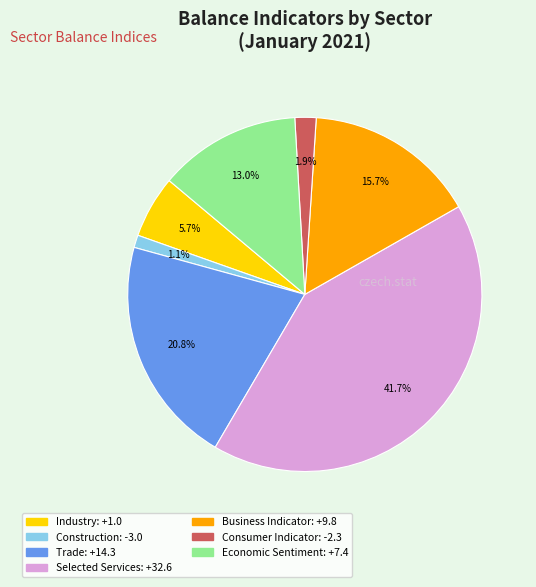

How much of the chart is everything except Construction?

98.9%